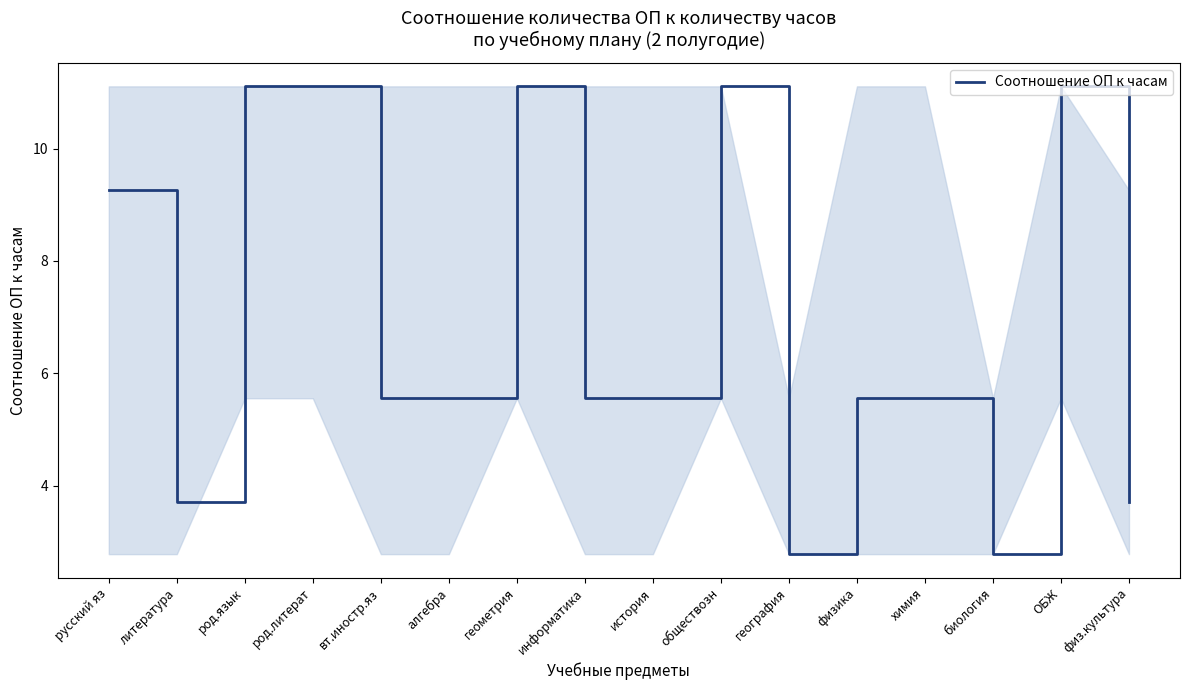

The value at физ.культура is 3.7. True or false?

True